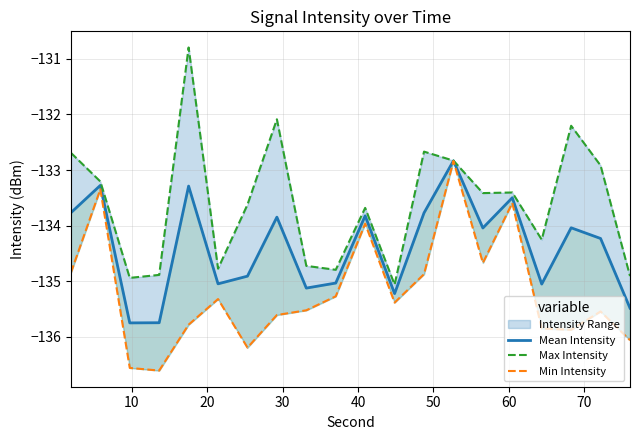

What is the value of the Mean Intensity point at the 14th from the left?

-132.8